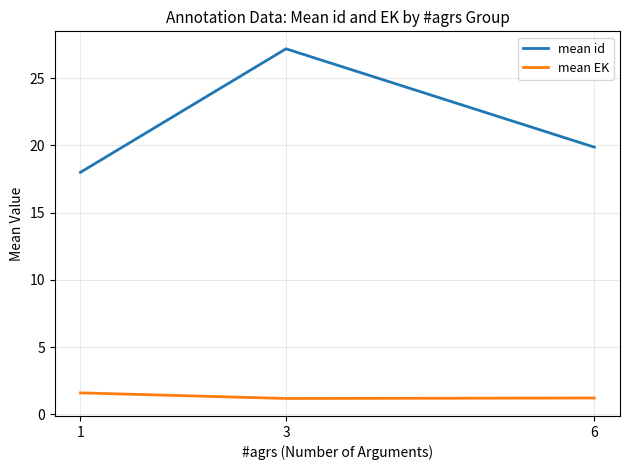

What is the lowest value of the mean EK series?

1.2